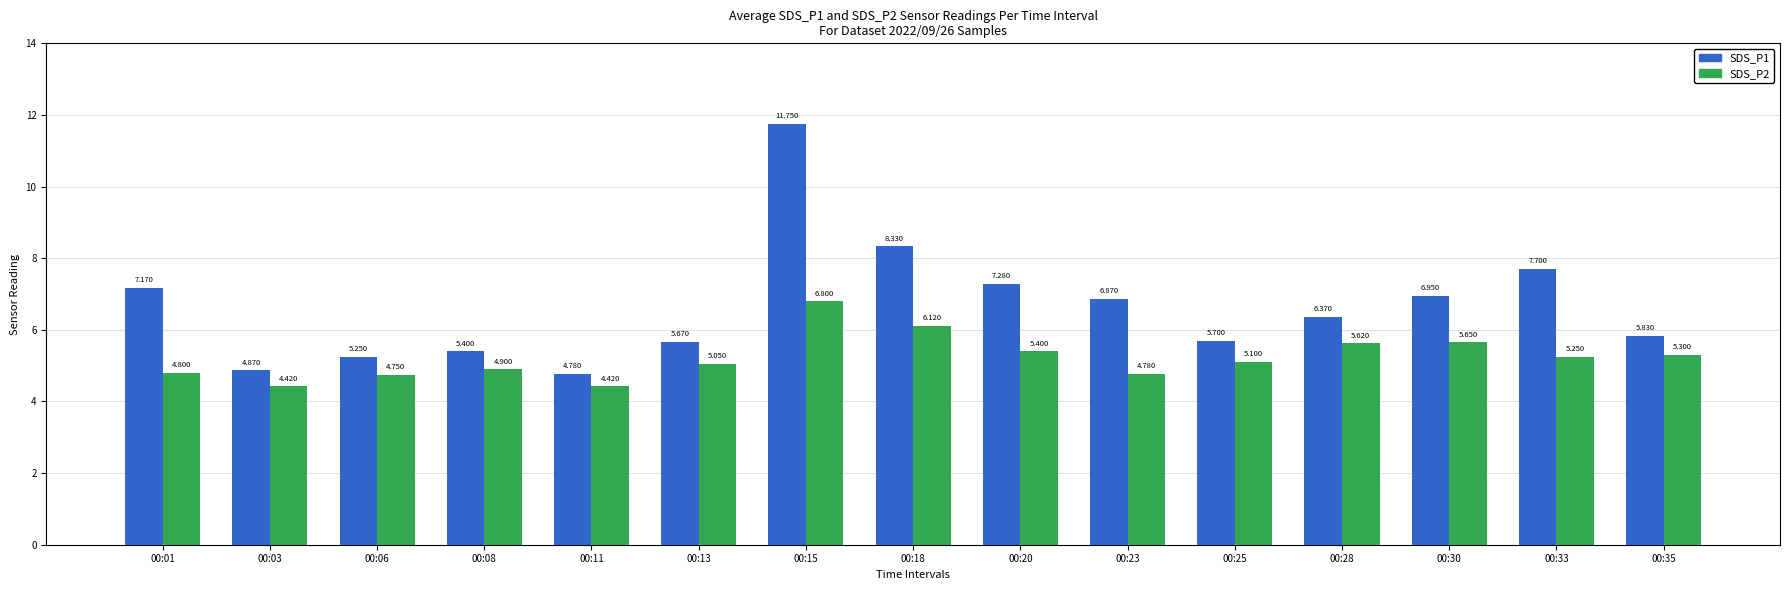

How many bars are there in each group?

2